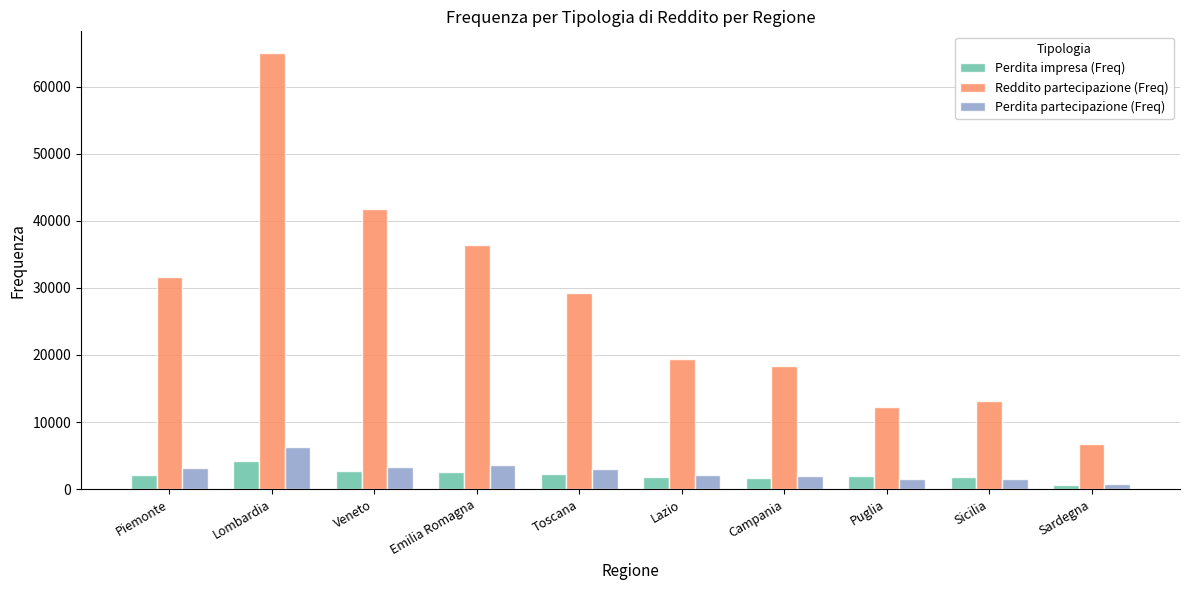

What are all the series names shown in the legend?

Perdita impresa (Freq), Reddito partecipazione (Freq), Perdita partecipazione (Freq)